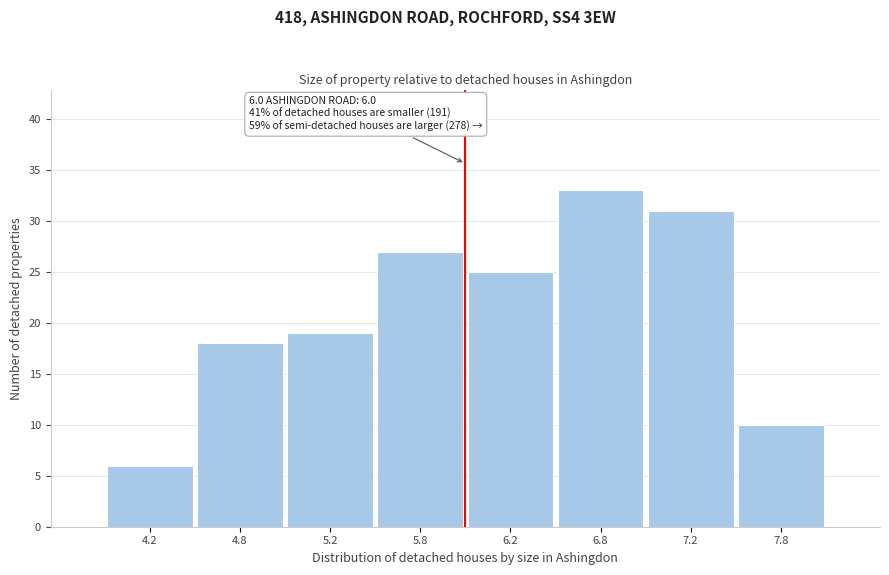

Reading right to left, list all the values displayed in this chart.

10	31	33	25	27	19	18	6